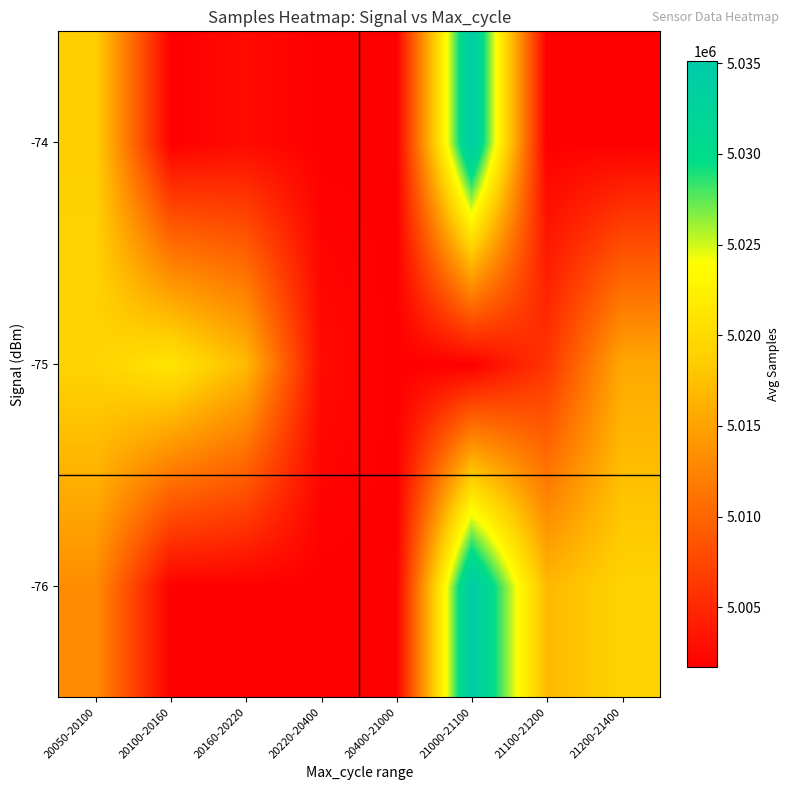

Count the number of categories in the chart.

8